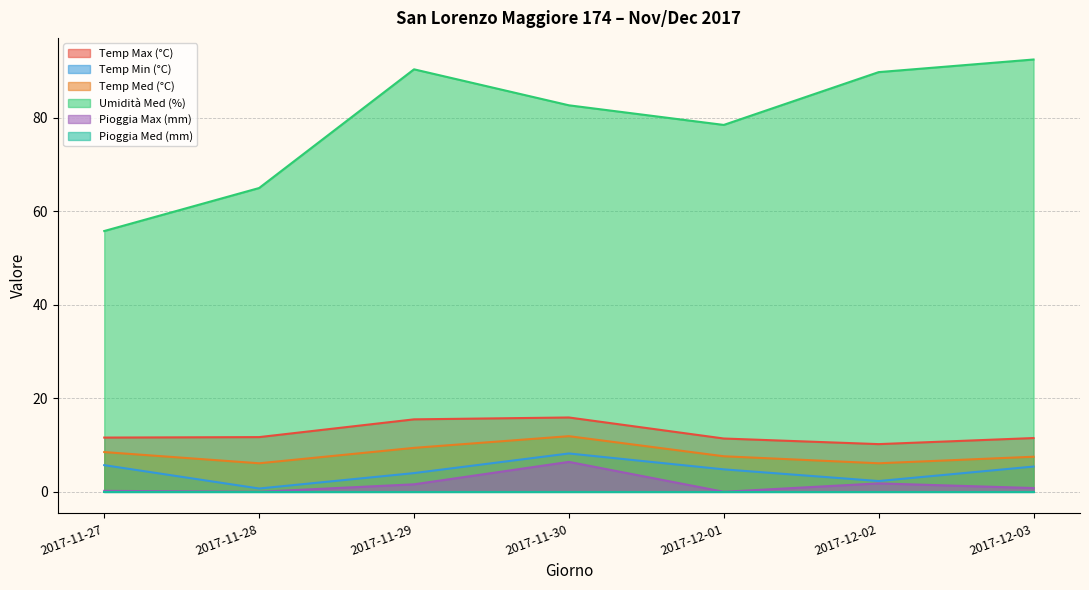

Which has a higher value, 2017-11-28 or 2017-11-27?

2017-11-28